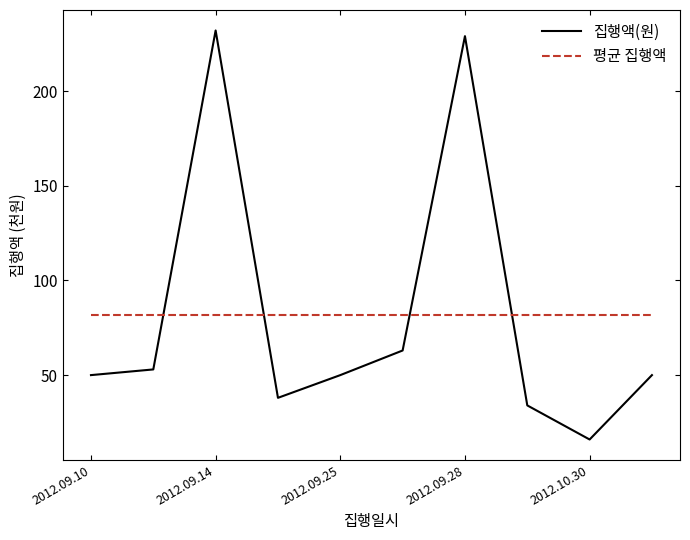

True or false: 집행액(원) has more than 2 interior local peaks.

False